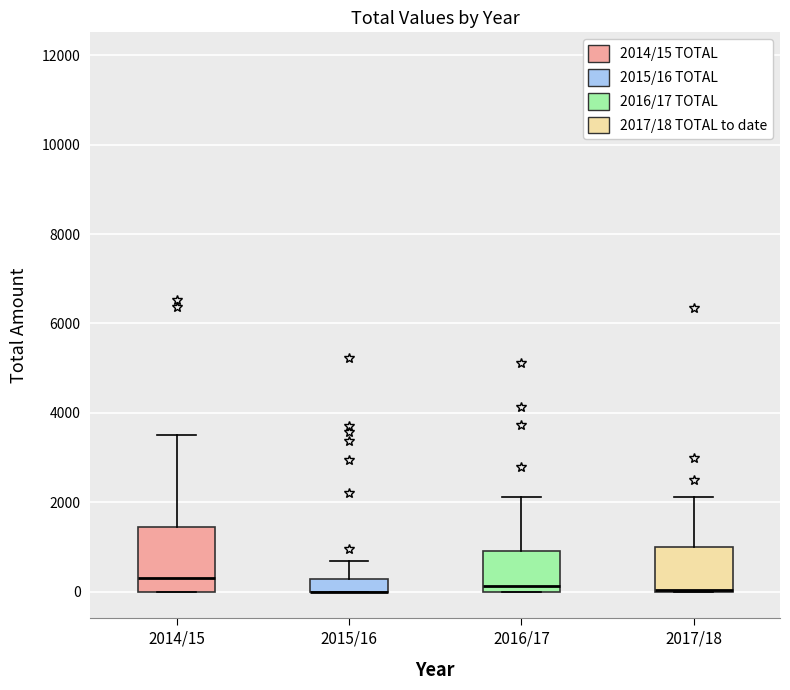

Where does the median line of the box for 2016/17 sit on the y-axis? The values are not printed on the chart, so give them approximately, as read against the axis.

200